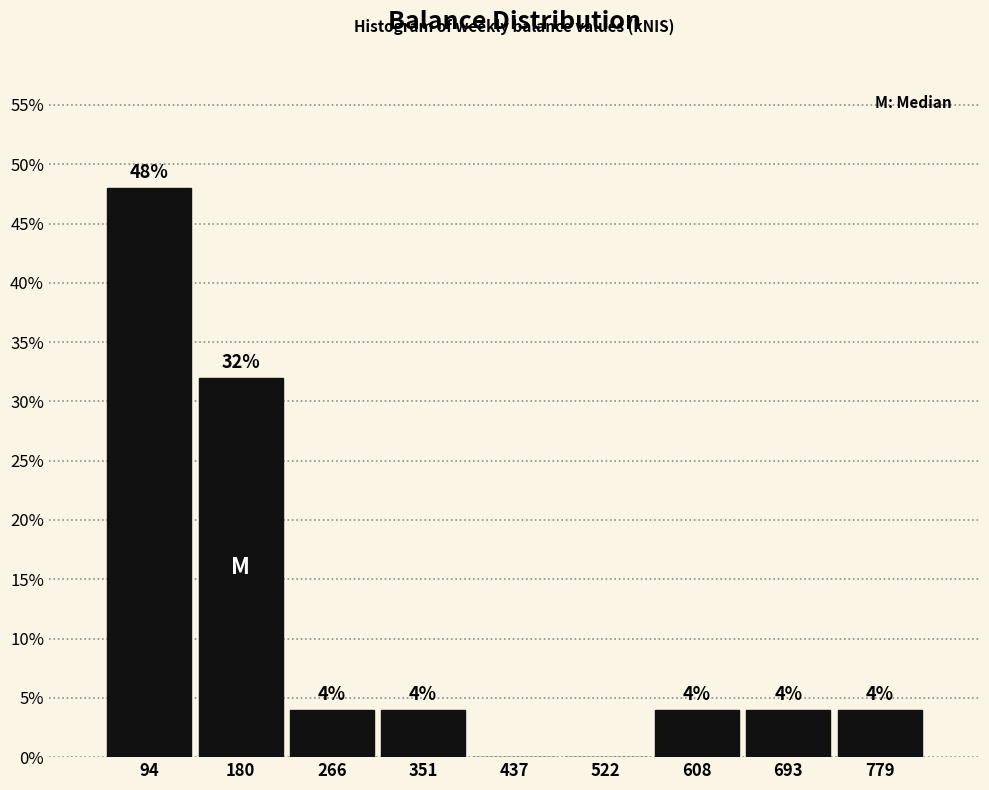

Which range on the x-axis has the tallest bar?

50 to 140